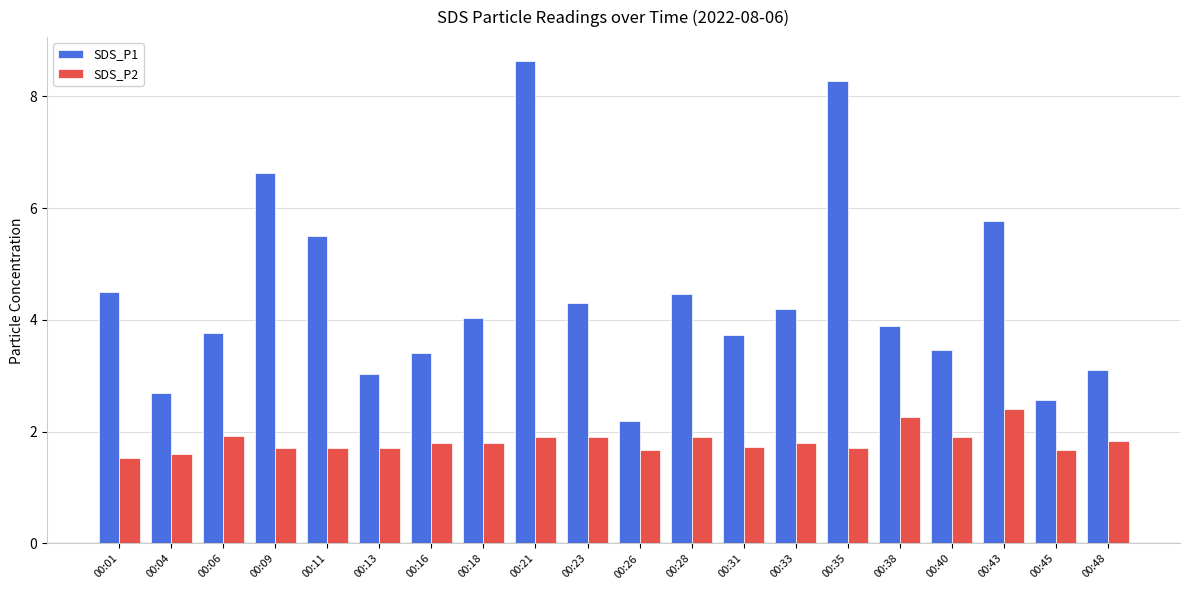

Reading left to right, extract all data points from this chart.

SDS_P1: 00:01=4.5	00:04=2.7	00:06=3.8	00:09=6.6	00:11=5.5	00:13=3.0	00:16=3.4	00:18=4.0	00:21=8.6	00:23=4.3	00:26=2.2	00:28=4.5	00:31=3.7	00:33=4.2	00:35=8.3	00:38=3.9	00:40=3.5	00:43=5.8	00:45=2.6	00:48=3.1
SDS_P2: 00:01=1.5	00:04=1.6	00:06=1.9	00:09=1.7	00:11=1.7	00:13=1.7	00:16=1.8	00:18=1.8	00:21=1.9	00:23=1.9	00:26=1.7	00:28=1.9	00:31=1.7	00:33=1.8	00:35=1.7	00:38=2.3	00:40=1.9	00:43=2.4	00:45=1.7	00:48=1.8